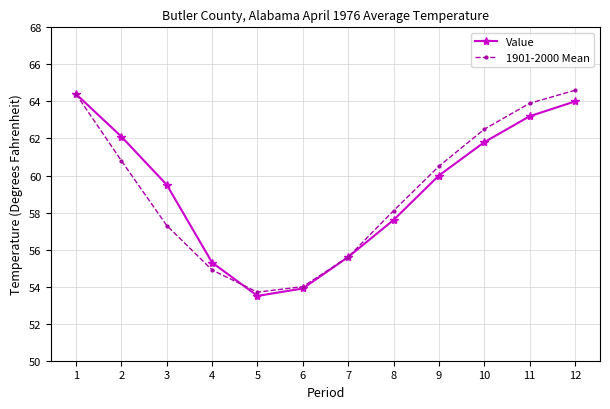

How many lines are shown in the chart?

2